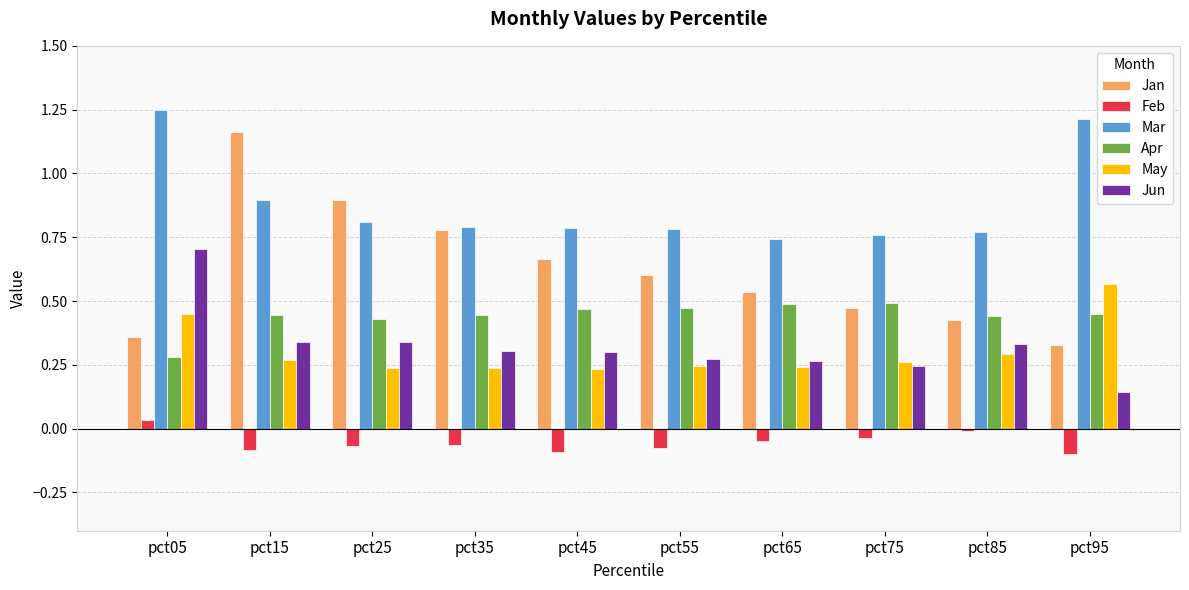

Where is Jun nearest to the value 0?

pct95